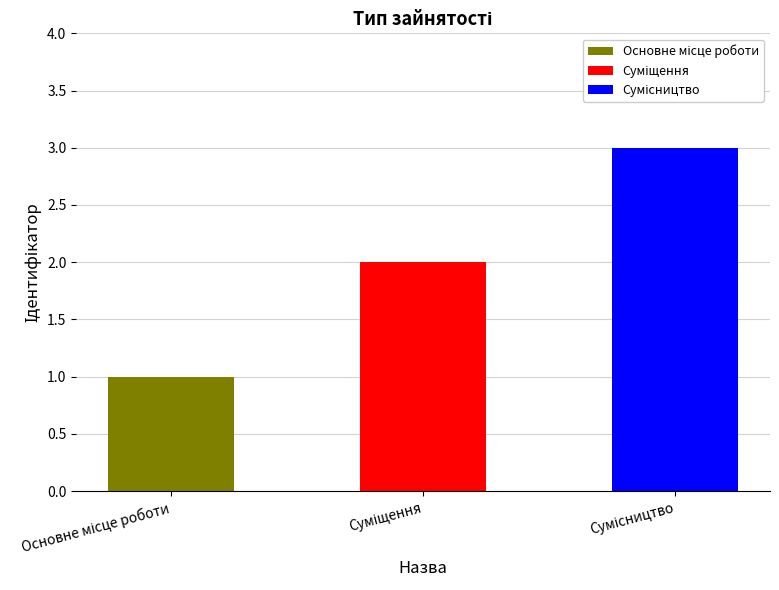

What value does the data have at Основне місце роботи?

1